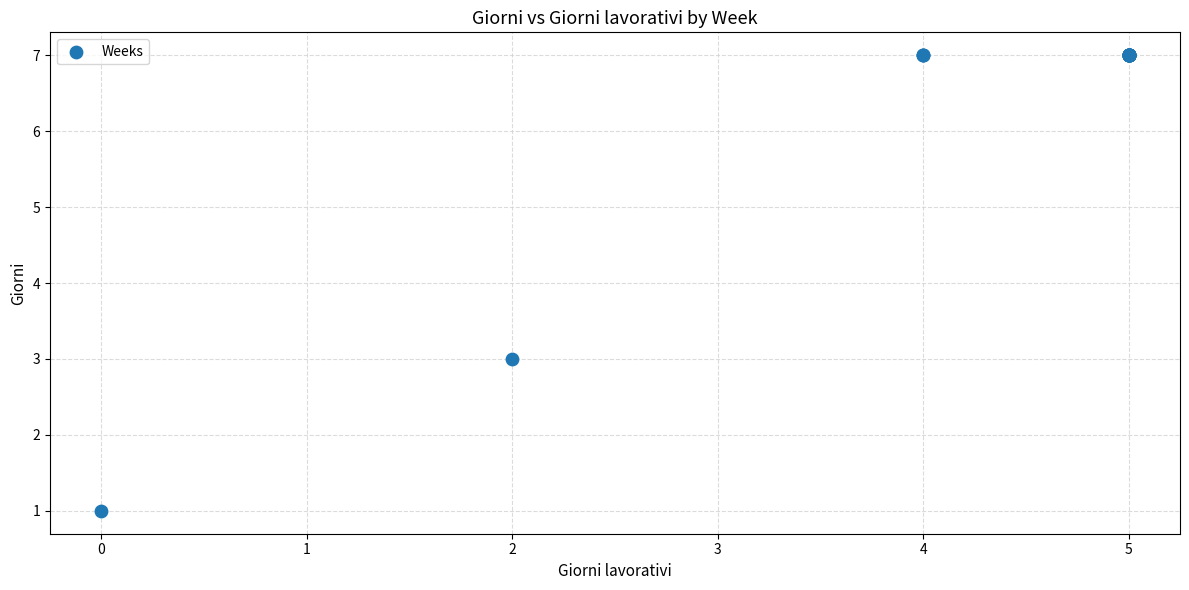

What Y value in the scatter plot is closest to 4?

3